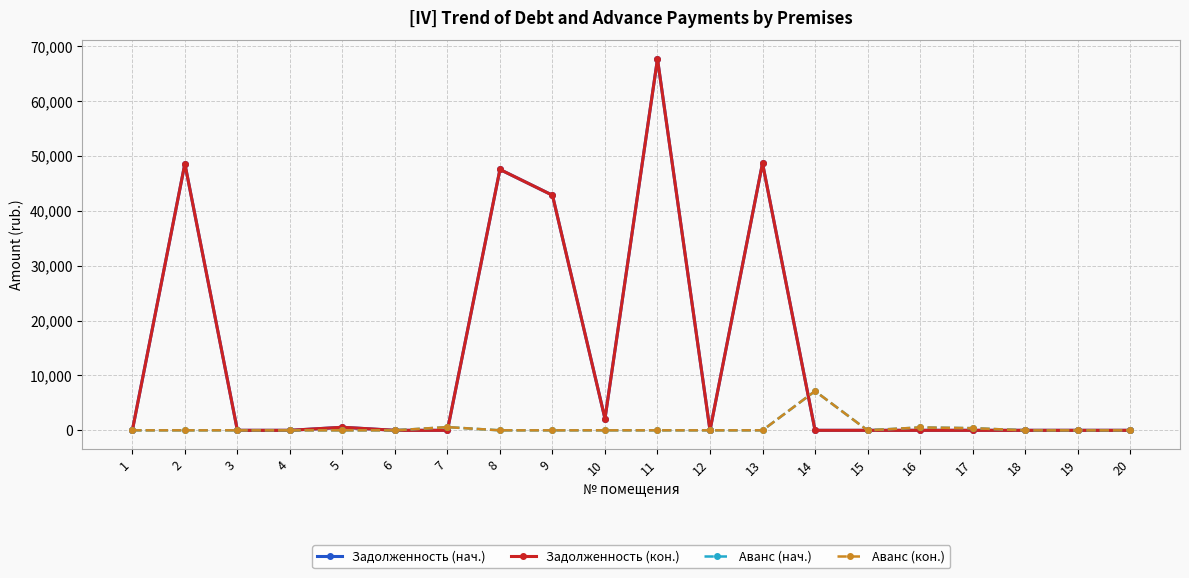

Rank the series at 16 from highest to lowest value.

Аванс (нач.), Аванс (кон.), Задолженность (нач.), Задолженность (кон.)